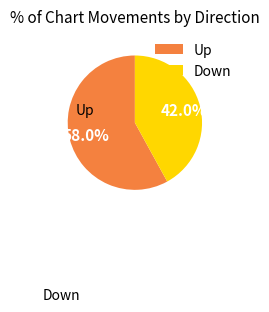

Is the sum of Down and Up greater than half?

Yes